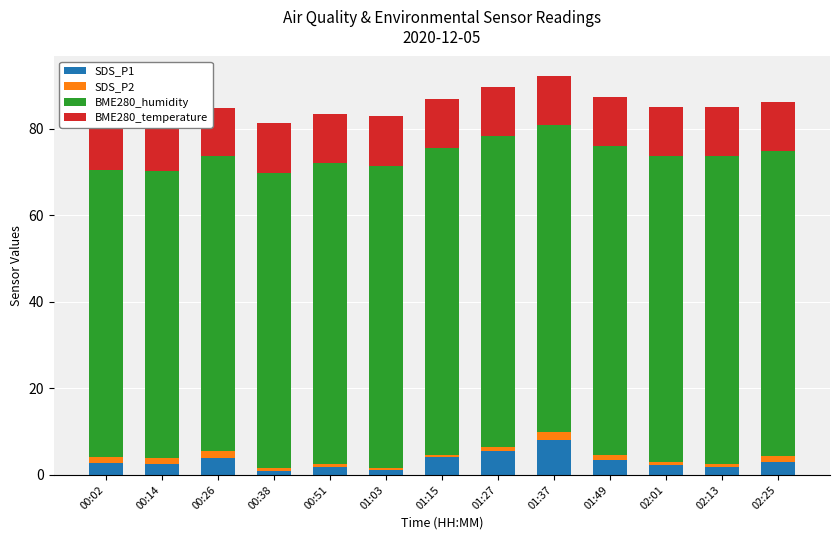

At which category is the sum across all series the highest?

01:37